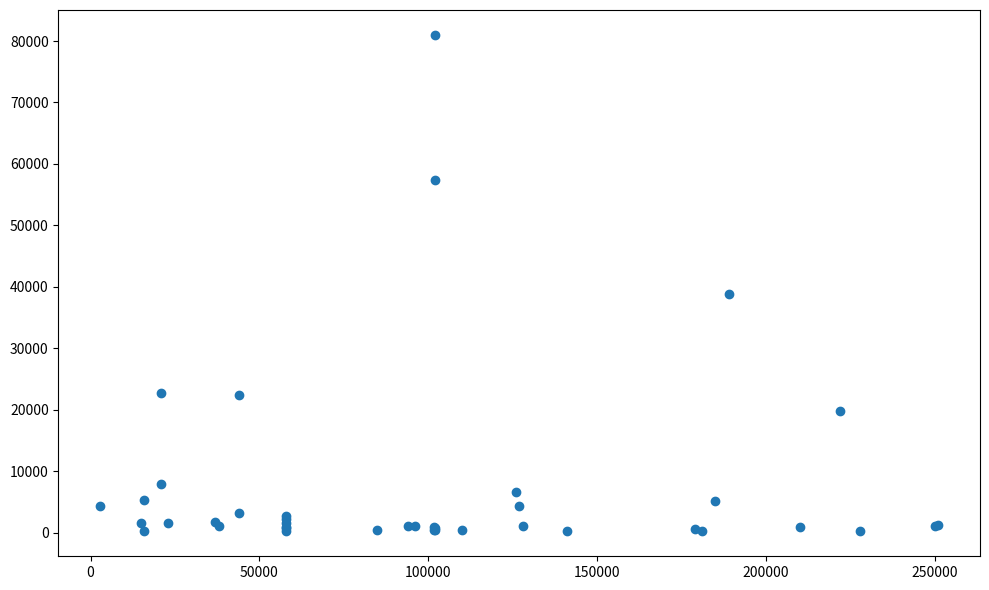

What Y value in the scatter plot is closest to 40588?

38845.2